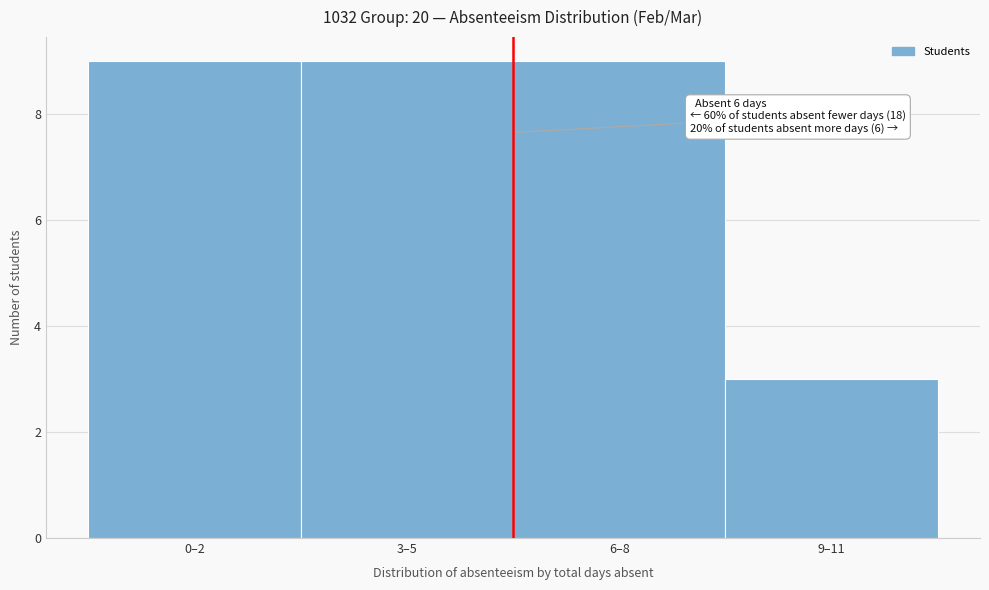

Reading right to left, extract all data points from this chart.

9–11=3	6–8=9	3–5=9	0–2=9